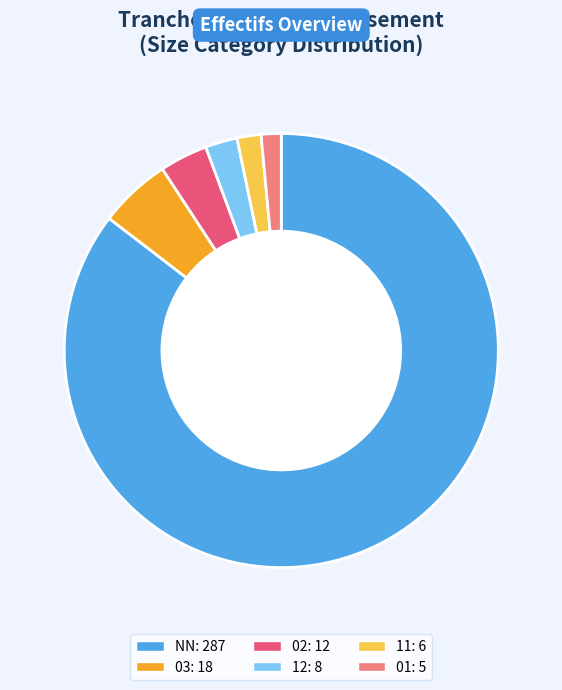

Is there a majority slice in this chart?

Yes